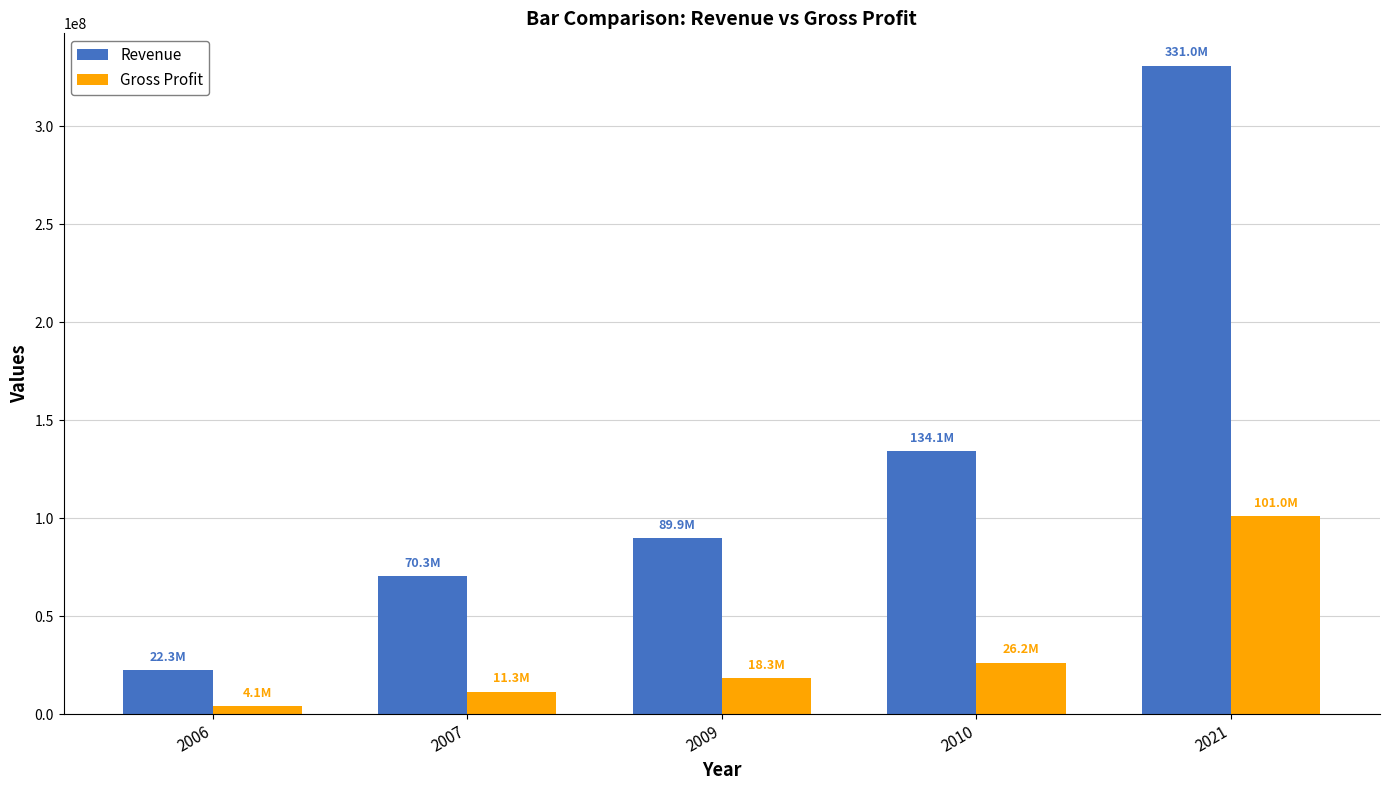

Reading left to right, list all the values displayed in this chart.

Revenue: 22332368	70335383	89870991	134145710	330978000
Gross Profit: 4088991	11309118	18305224	26158368	100952000